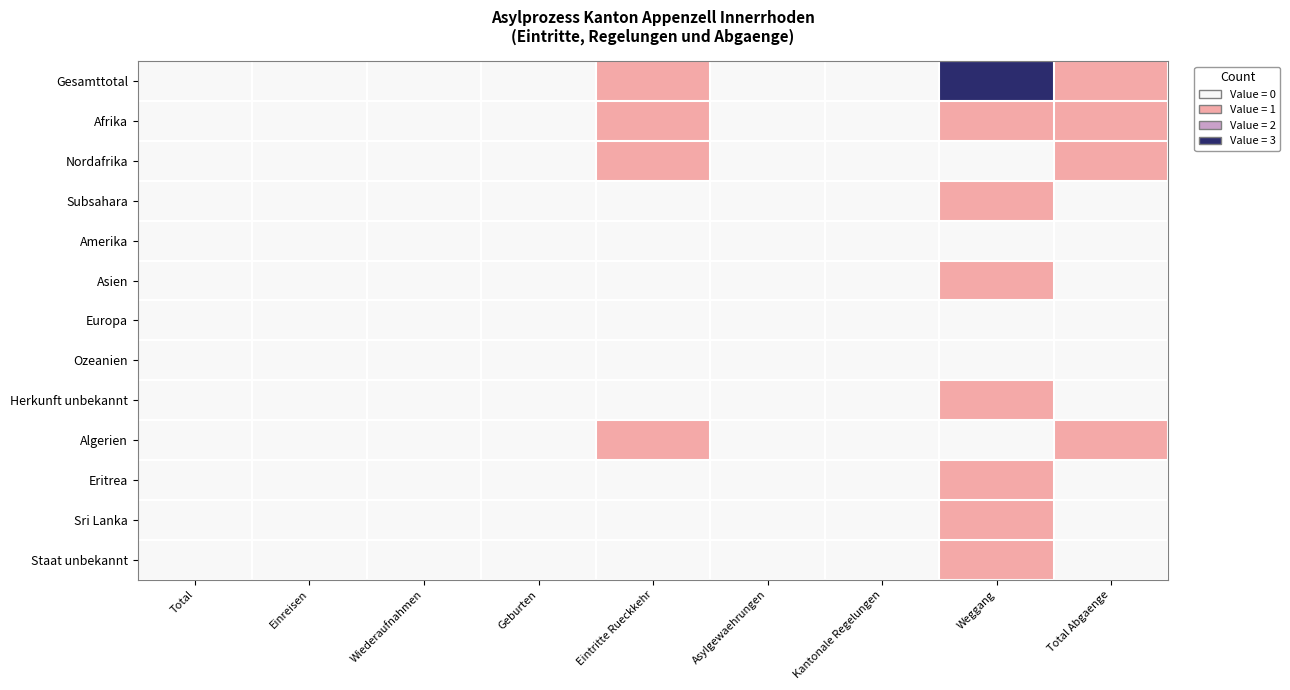

Reading left to right, what are all the values shown in this chart?

Gesamttotal: Total=0	Einreisen=0	Wiederaufnahmen=0	Geburten=0	Eintritte Rueckkehr=1	Asylgewaehrungen=0	Kantonale Regelungen=0	Weggang=3	Total Abgaenge=1
Afrika: Total=0	Einreisen=0	Wiederaufnahmen=0	Geburten=0	Eintritte Rueckkehr=1	Asylgewaehrungen=0	Kantonale Regelungen=0	Weggang=1	Total Abgaenge=1
Nordafrika: Total=0	Einreisen=0	Wiederaufnahmen=0	Geburten=0	Eintritte Rueckkehr=1	Asylgewaehrungen=0	Kantonale Regelungen=0	Weggang=0	Total Abgaenge=1
Subsahara: Total=0	Einreisen=0	Wiederaufnahmen=0	Geburten=0	Eintritte Rueckkehr=0	Asylgewaehrungen=0	Kantonale Regelungen=0	Weggang=1	Total Abgaenge=0
Amerika: Total=0	Einreisen=0	Wiederaufnahmen=0	Geburten=0	Eintritte Rueckkehr=0	Asylgewaehrungen=0	Kantonale Regelungen=0	Weggang=0	Total Abgaenge=0
Asien: Total=0	Einreisen=0	Wiederaufnahmen=0	Geburten=0	Eintritte Rueckkehr=0	Asylgewaehrungen=0	Kantonale Regelungen=0	Weggang=1	Total Abgaenge=0
Europa: Total=0	Einreisen=0	Wiederaufnahmen=0	Geburten=0	Eintritte Rueckkehr=0	Asylgewaehrungen=0	Kantonale Regelungen=0	Weggang=0	Total Abgaenge=0
Ozeanien: Total=0	Einreisen=0	Wiederaufnahmen=0	Geburten=0	Eintritte Rueckkehr=0	Asylgewaehrungen=0	Kantonale Regelungen=0	Weggang=0	Total Abgaenge=0
Herkunft unbekannt: Total=0	Einreisen=0	Wiederaufnahmen=0	Geburten=0	Eintritte Rueckkehr=0	Asylgewaehrungen=0	Kantonale Regelungen=0	Weggang=1	Total Abgaenge=0
Algerien: Total=0	Einreisen=0	Wiederaufnahmen=0	Geburten=0	Eintritte Rueckkehr=1	Asylgewaehrungen=0	Kantonale Regelungen=0	Weggang=0	Total Abgaenge=1
Eritrea: Total=0	Einreisen=0	Wiederaufnahmen=0	Geburten=0	Eintritte Rueckkehr=0	Asylgewaehrungen=0	Kantonale Regelungen=0	Weggang=1	Total Abgaenge=0
Sri Lanka: Total=0	Einreisen=0	Wiederaufnahmen=0	Geburten=0	Eintritte Rueckkehr=0	Asylgewaehrungen=0	Kantonale Regelungen=0	Weggang=1	Total Abgaenge=0
Staat unbekannt: Total=0	Einreisen=0	Wiederaufnahmen=0	Geburten=0	Eintritte Rueckkehr=0	Asylgewaehrungen=0	Kantonale Regelungen=0	Weggang=1	Total Abgaenge=0